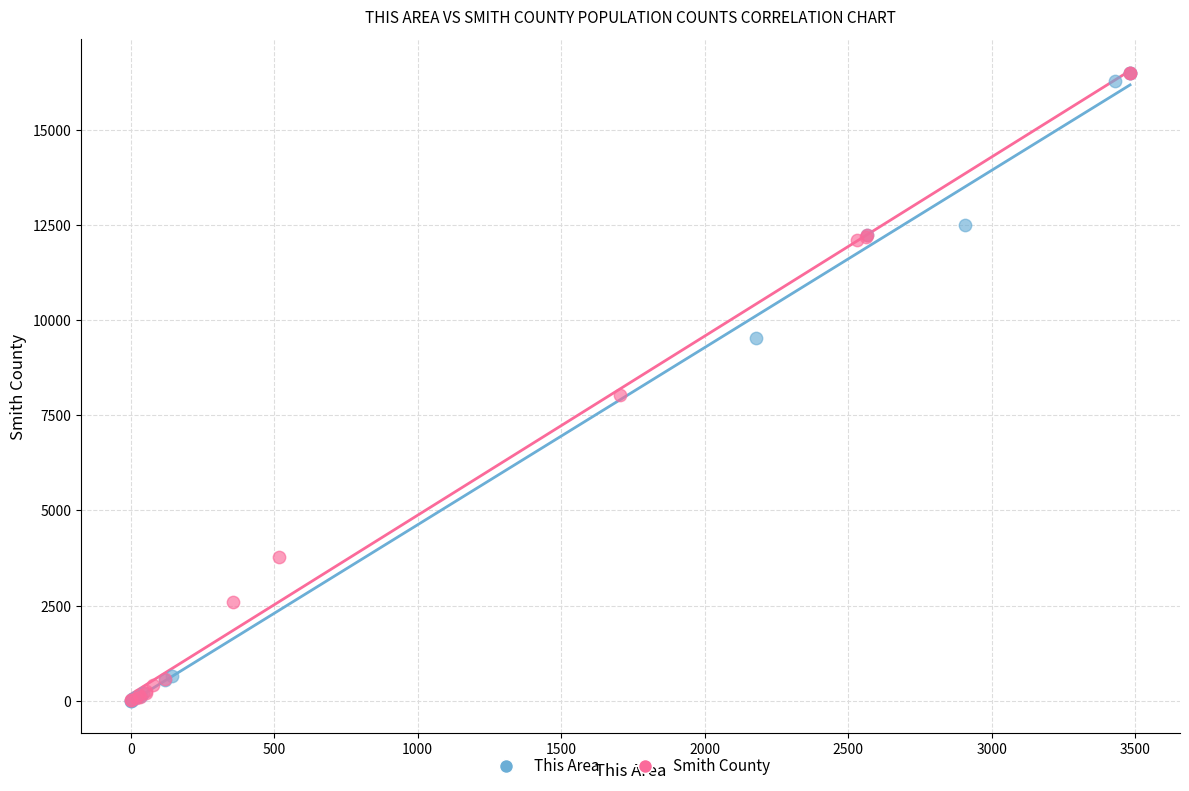

What are all the series names shown in the legend?

This Area, Smith County